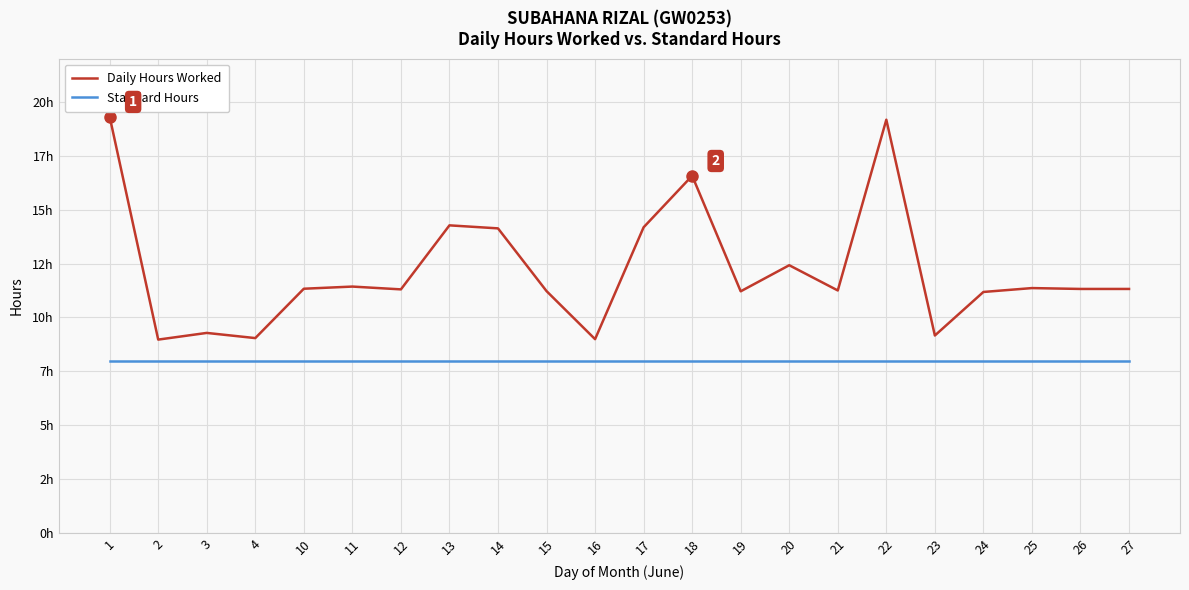

Read the Daily Hours Worked value at 13.

14.3